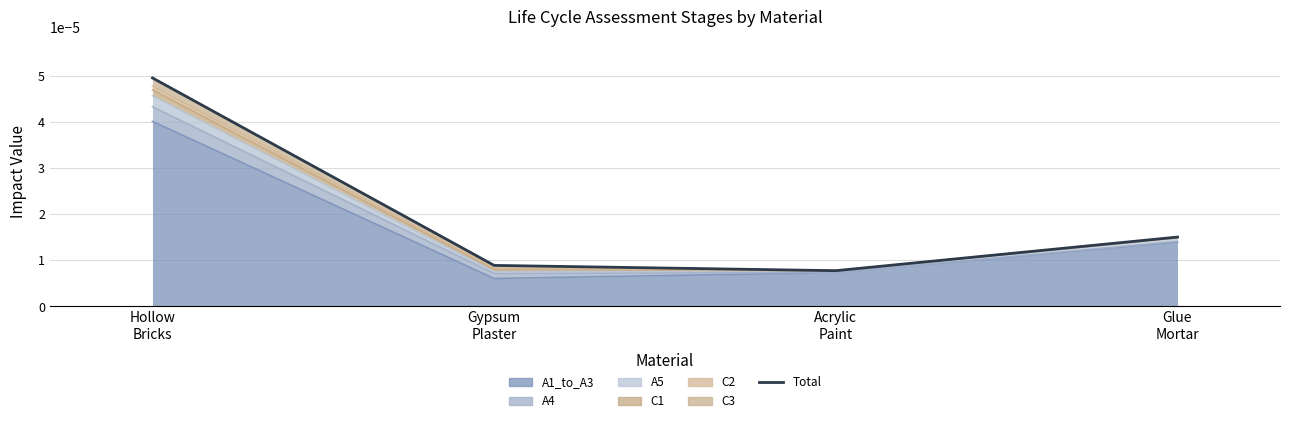

Rank the categories by value from lowest to highest.

Acrylic
Paint, Gypsum
Plaster, Glue
Mortar, Hollow
Bricks